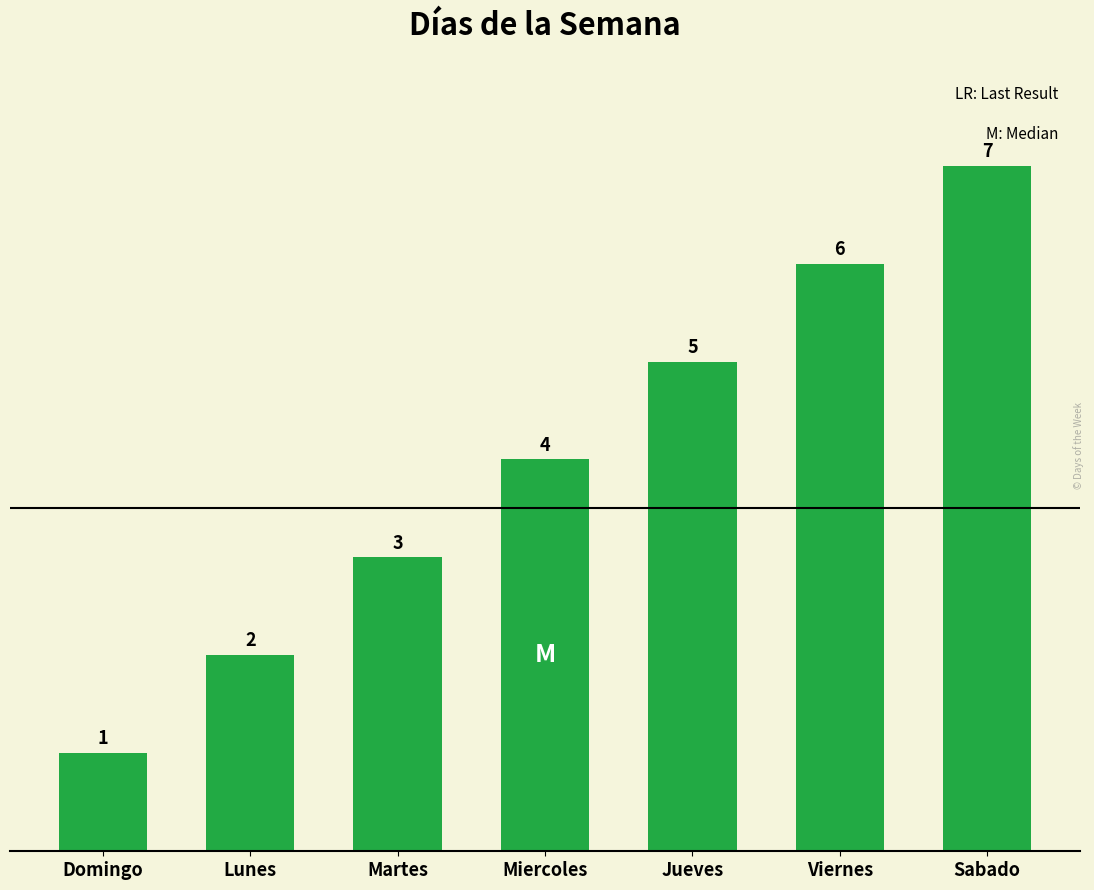

How many values are between 2 and 6?

5